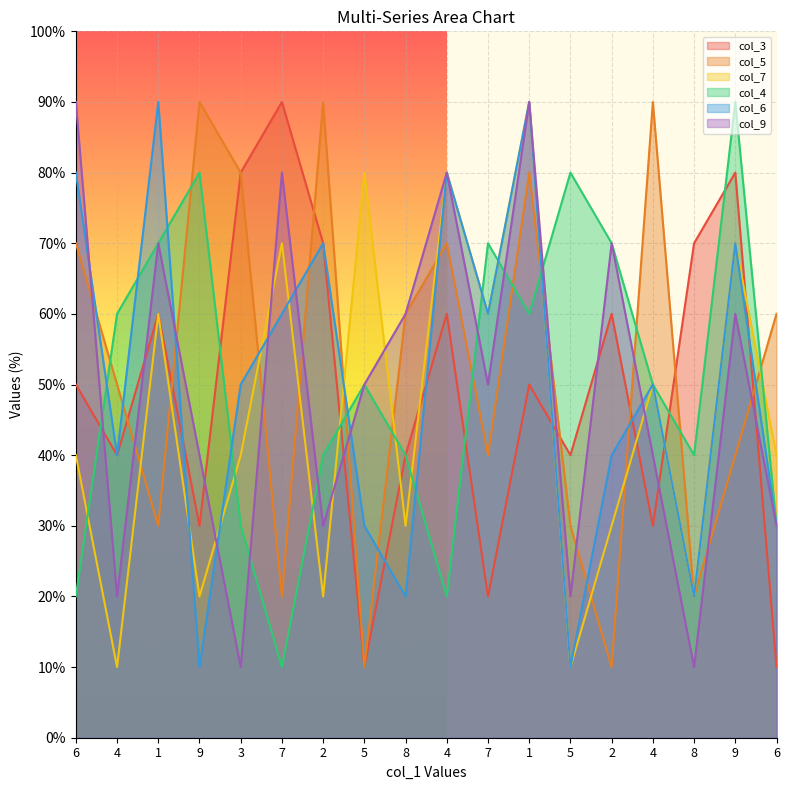

How many data points in col_3 are above 5?

8